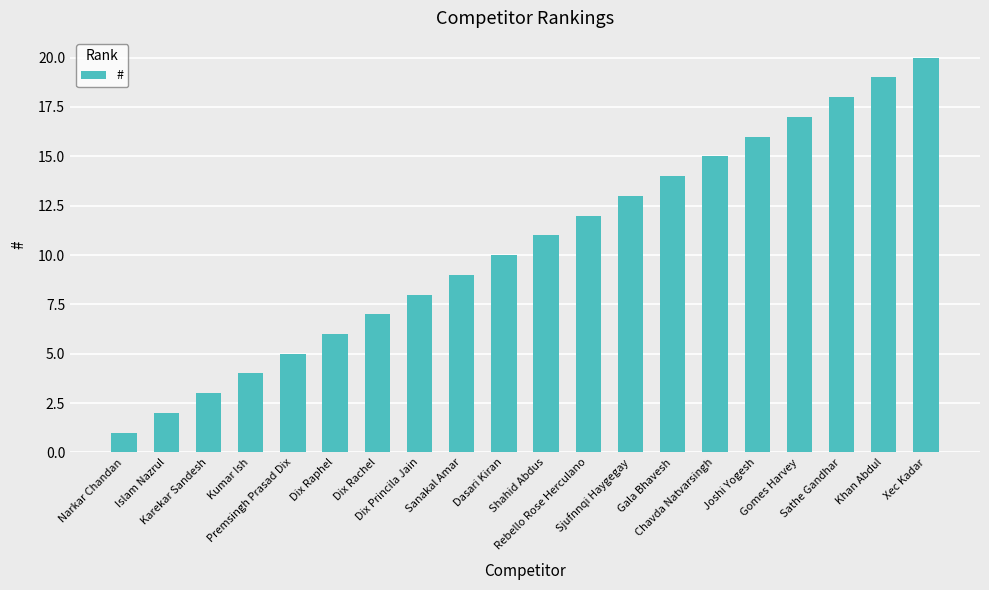

The value at Sathe Gandhar is 8. True or false?

False